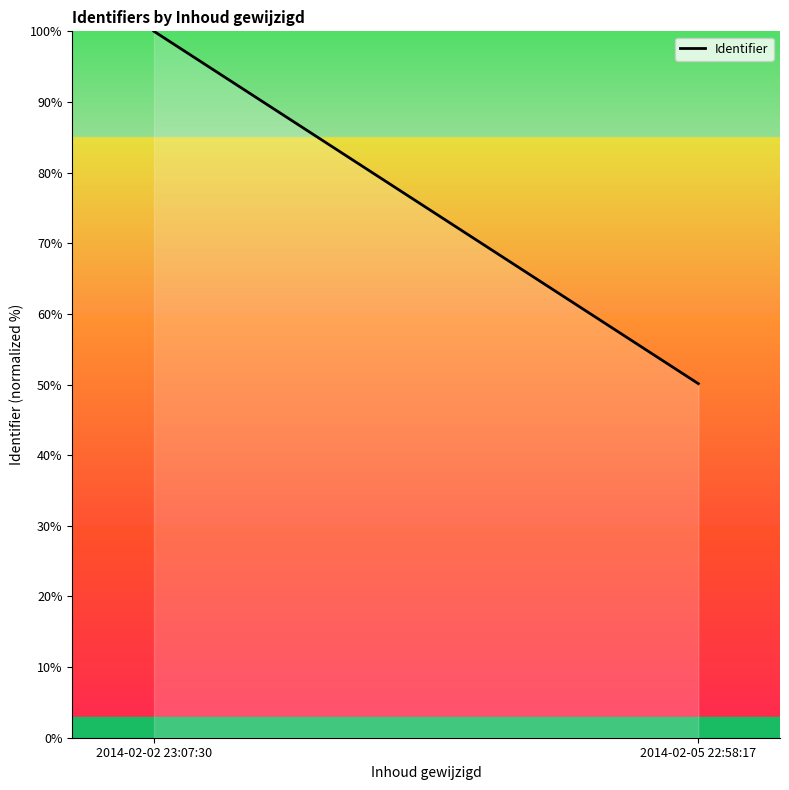

What is the smallest value displayed?

50.1